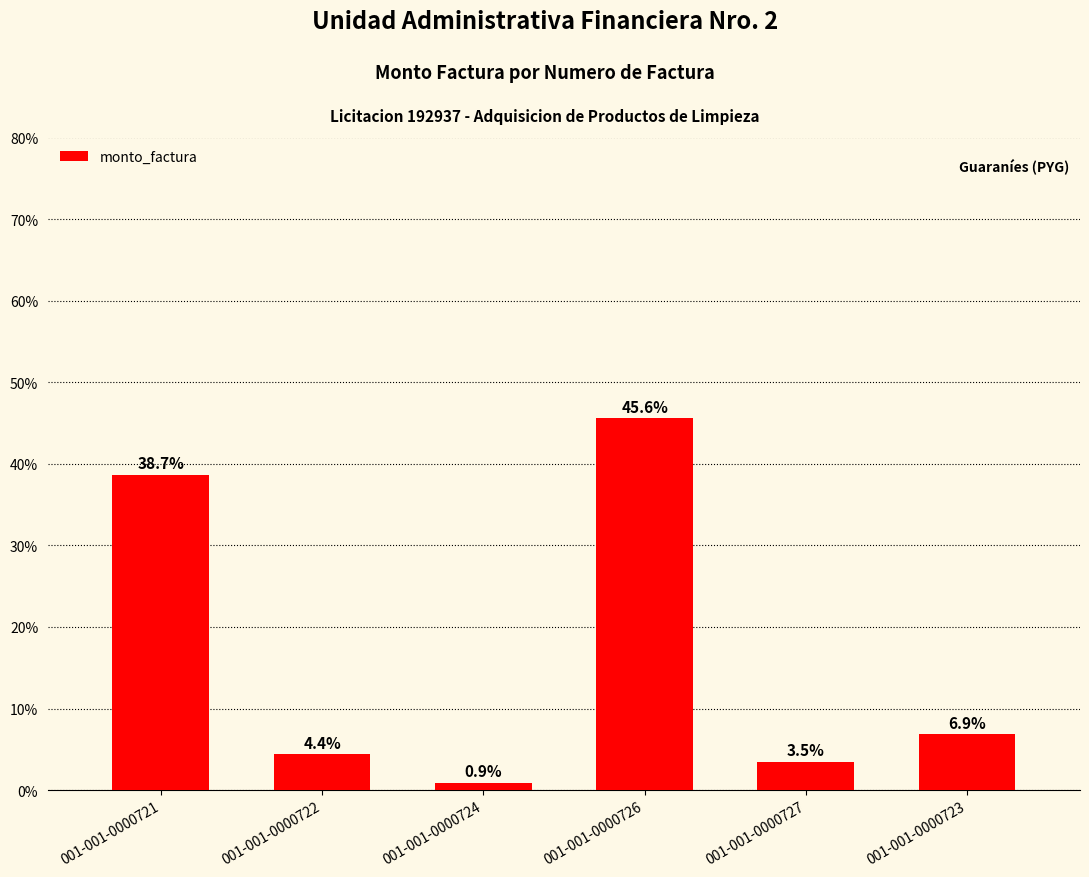

Rank the categories by value from lowest to highest.

001-001-0000724, 001-001-0000727, 001-001-0000722, 001-001-0000723, 001-001-0000721, 001-001-0000726